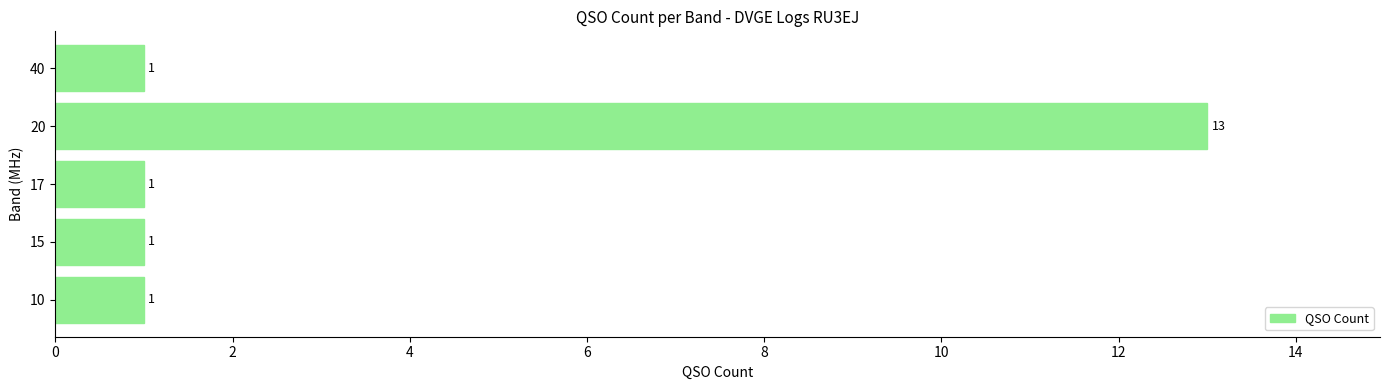

Count the number of data series in this chart.

1